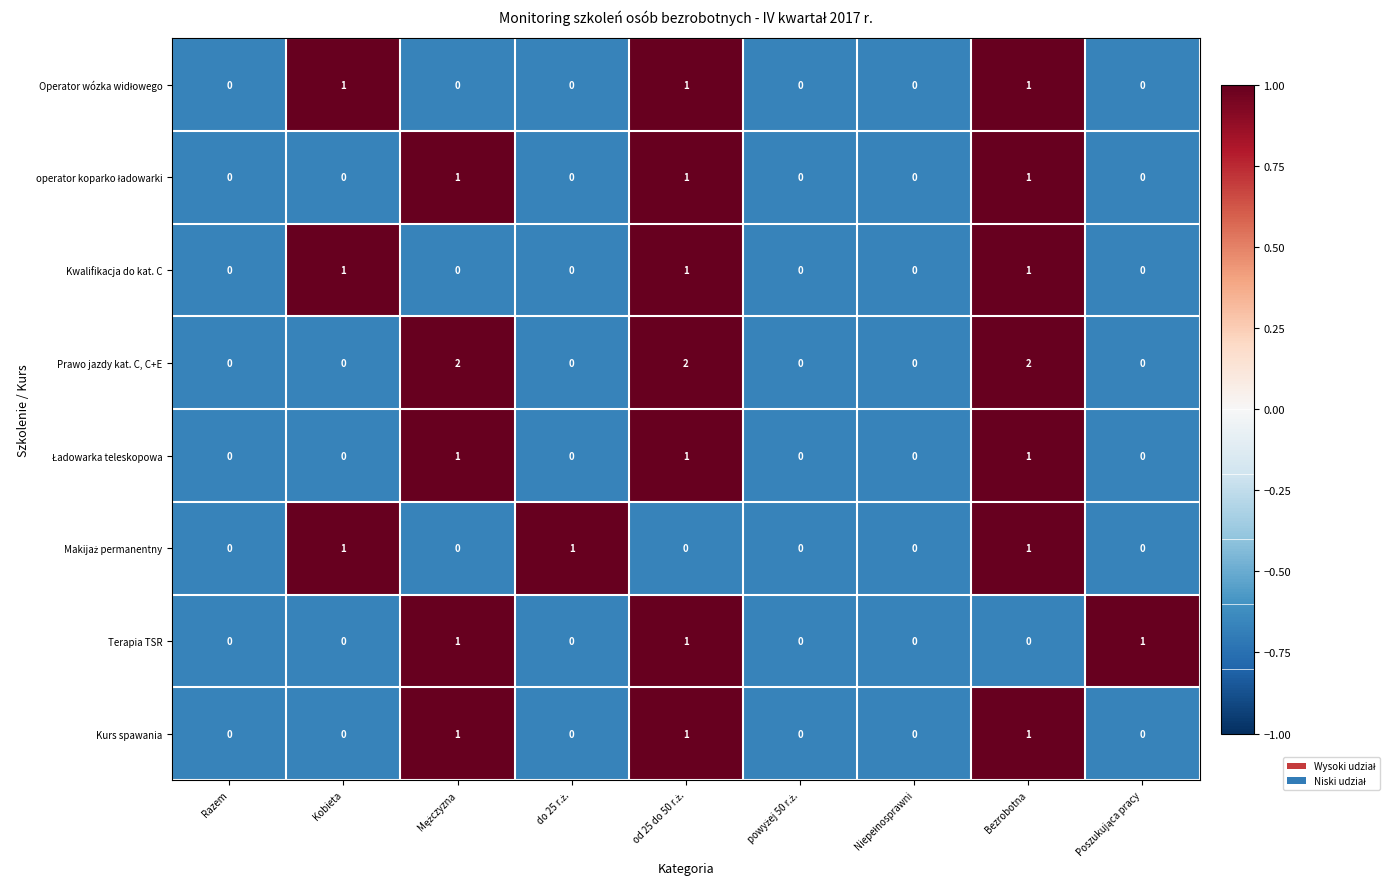

Which series has the widest spread of values?

Prawo jazdy kat. C, C+E